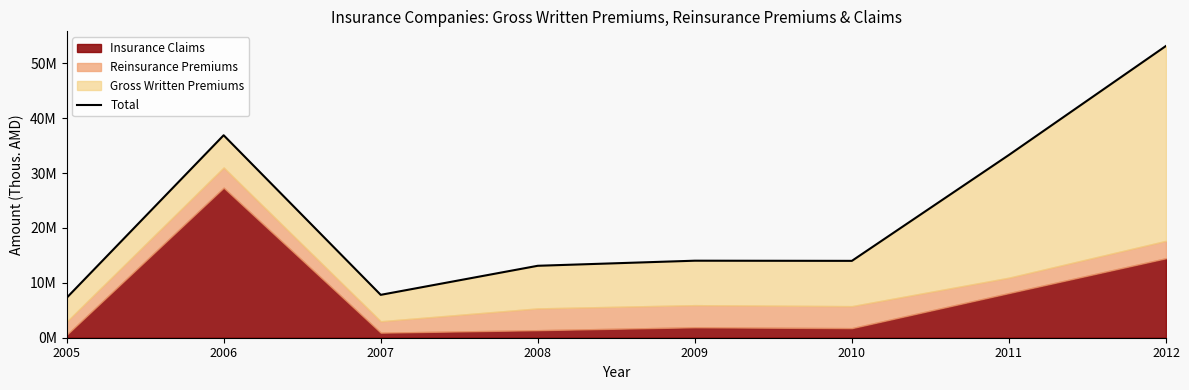

Reading right to left, transcribe all the data shown in this chart.

2012=53183694.4	2011=33315415.5	2010=14009494.2	2009=14039128.2	2008=13112645.3	2007=7815676.1	2006=36901838.5	2005=7261014.2